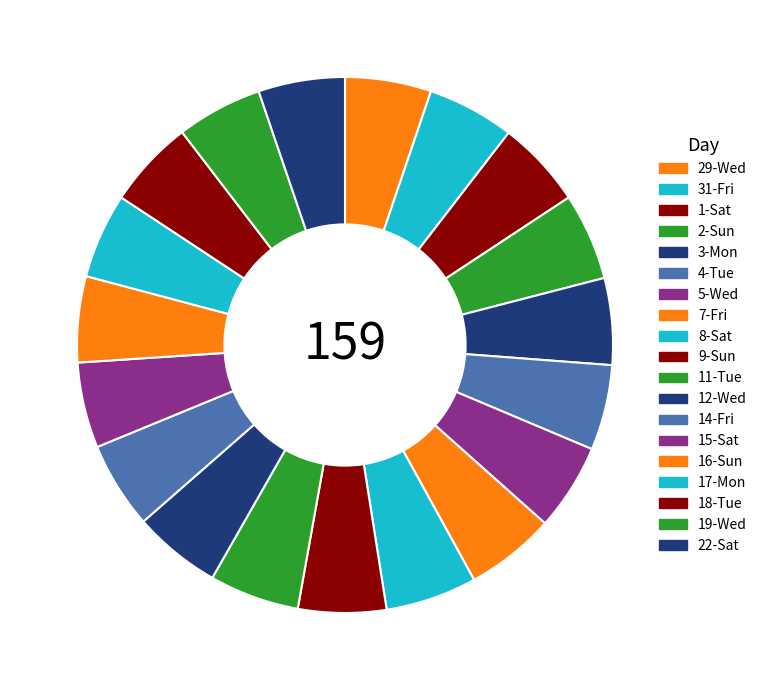

To the nearest percent, what is the average slice percentage?

5%